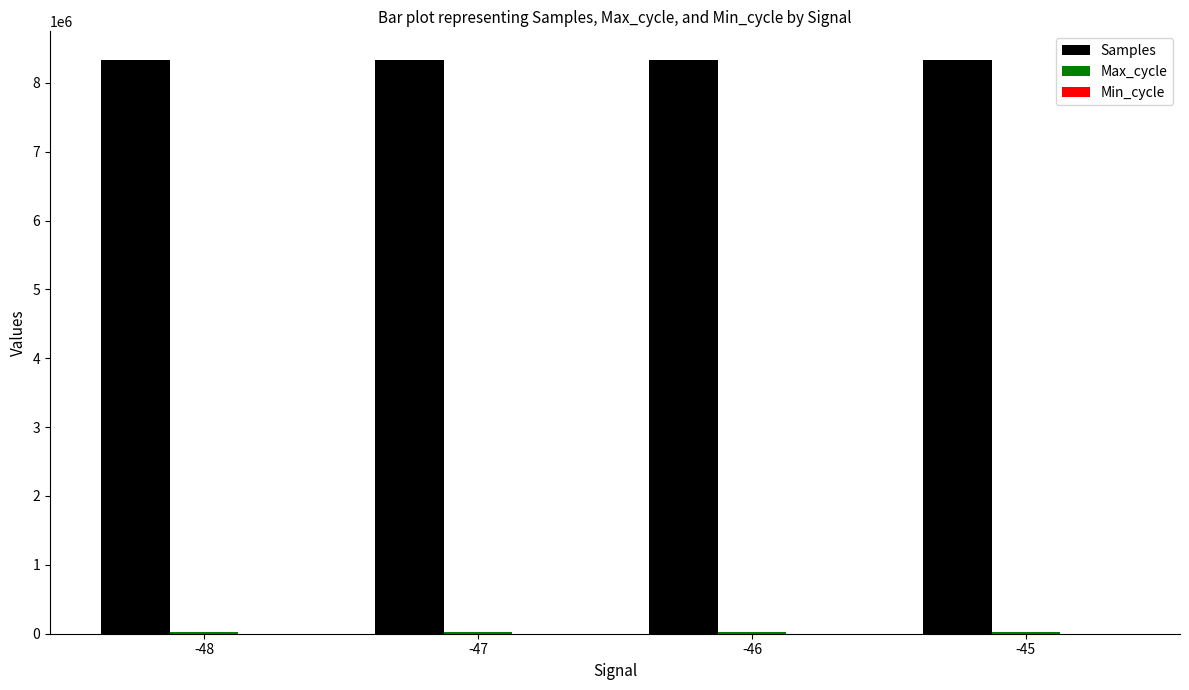

Which series has the largest total across all categories?

Samples